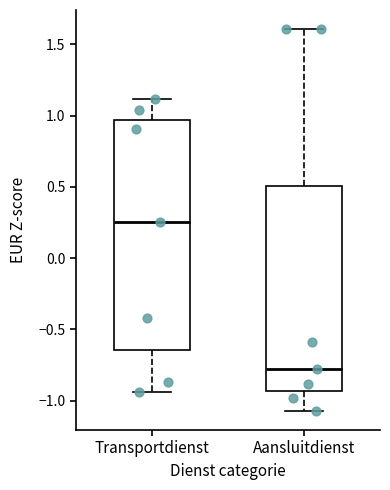

Which box's median line is the lowest?

Aansluitdienst